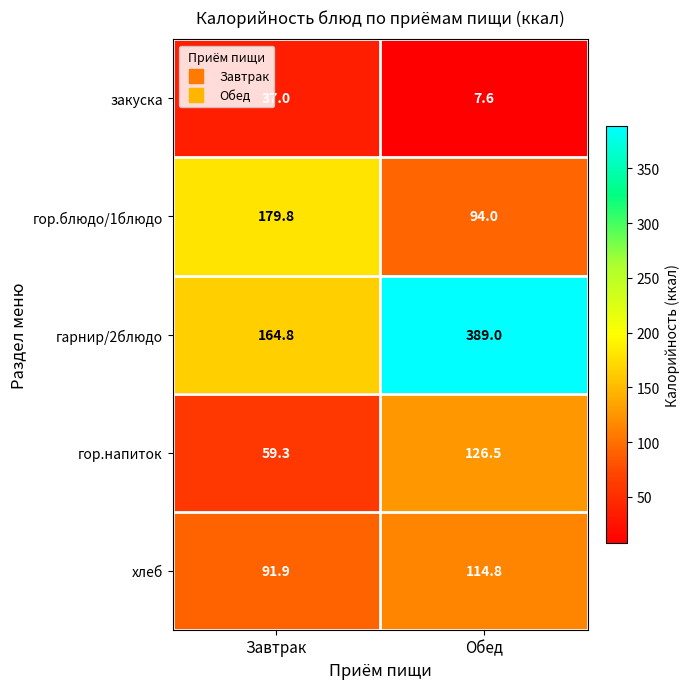

Is it true that гор.блюдо/1блюдо equals 179.8 at Завтрак?

True